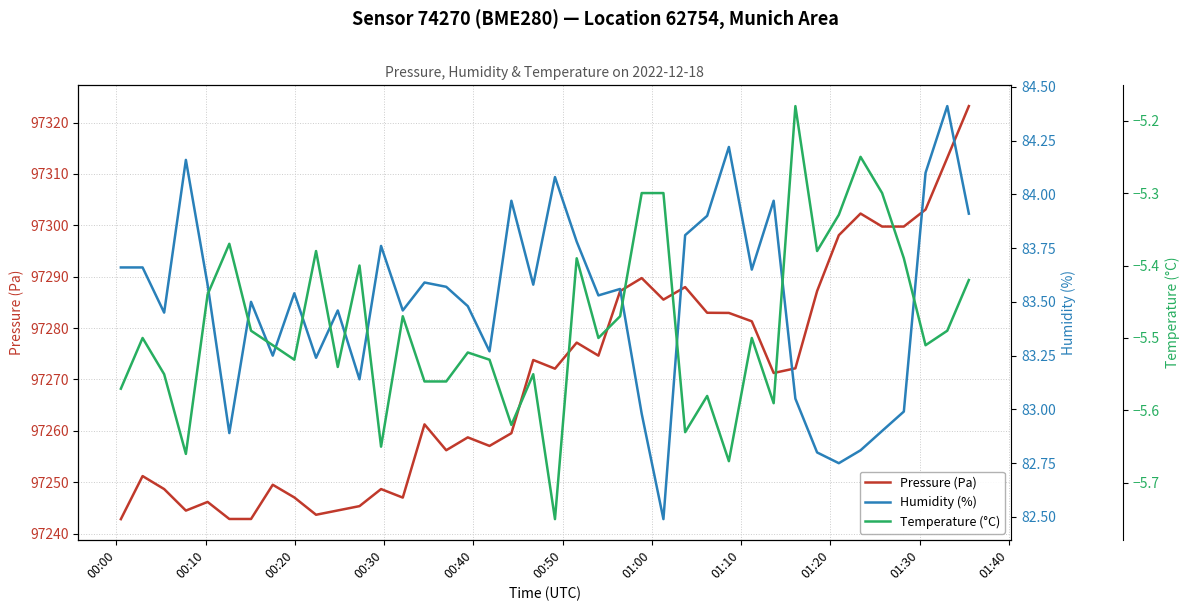

What is the maximum value for Pressure (Pa)?

97323.2